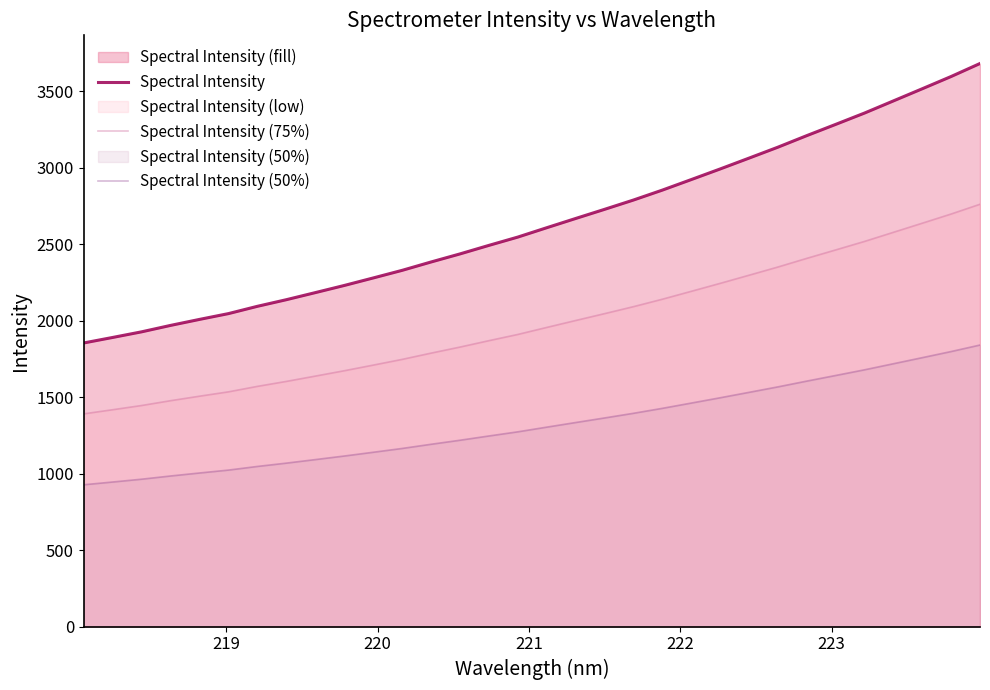

True or false: Spectral Intensity (50%) and Spectral Intensity (75%) intersect in this chart.

False